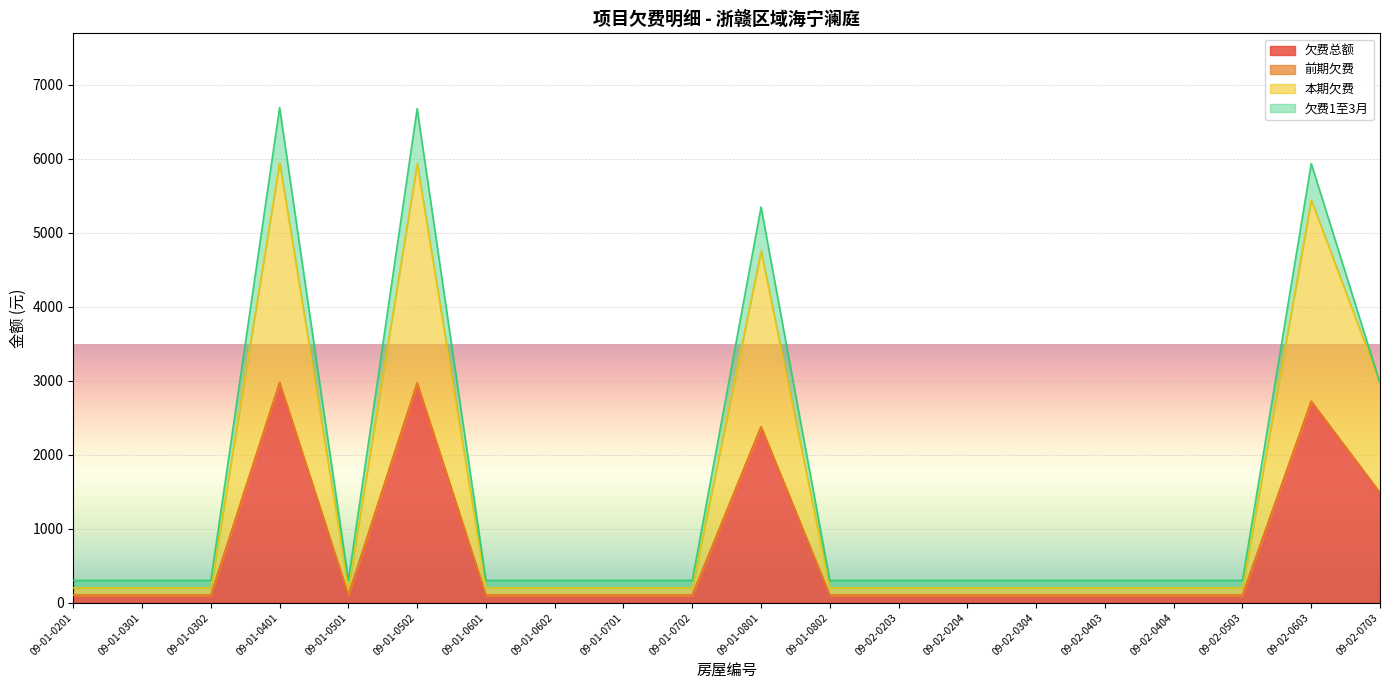

True or false: 本期欠费 has more than 0 points higher than both neighbors.

True